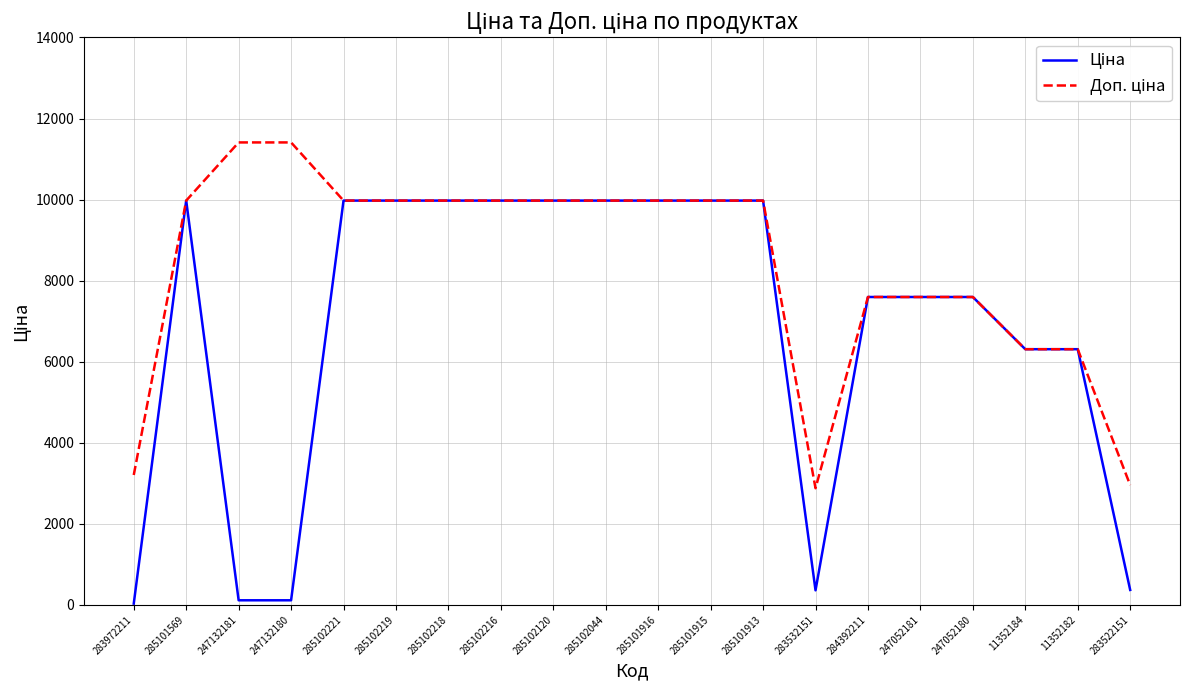

How many lines are shown in the chart?

2